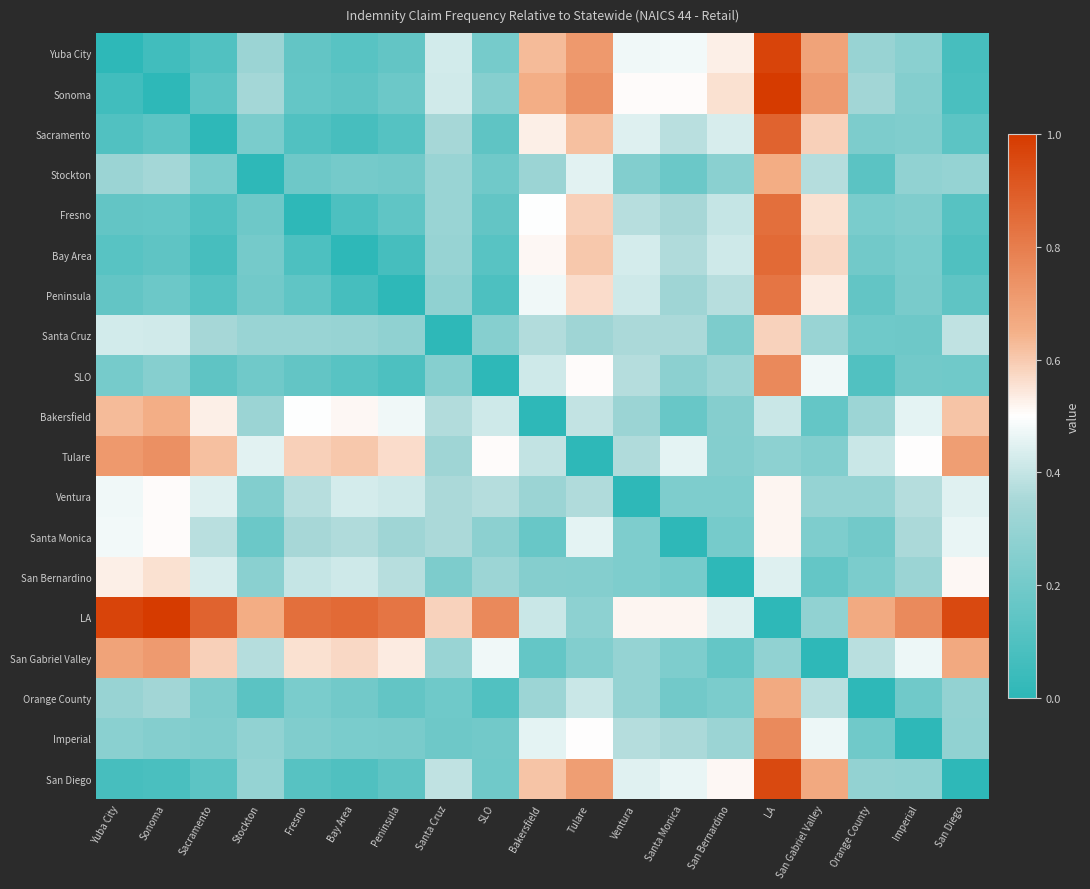

Reading left to right, list all the values displayed in this chart.

Yuba City: Yuba City=0.0	Sonoma=0.1	Sacramento=0.1	Stockton=0.3	Fresno=0.2	Bay Area=0.1	Peninsula=0.2	Santa Cruz=0.4	SLO=0.2	Bakersfield=0.6	Tulare=0.7	Ventura=0.5	Santa Monica=0.5	San Bernardino=0.5	LA=1.0	San Gabriel Valley=0.7	Orange County=0.3	Imperial=0.3	San Diego=0.1
Sonoma: Yuba City=0.1	Sonoma=0.0	Sacramento=0.1	Stockton=0.3	Fresno=0.2	Bay Area=0.1	Peninsula=0.2	Santa Cruz=0.4	SLO=0.3	Bakersfield=0.7	Tulare=0.7	Ventura=0.5	Santa Monica=0.5	San Bernardino=0.6	LA=1.0	San Gabriel Valley=0.7	Orange County=0.3	Imperial=0.2	San Diego=0.1
Sacramento: Yuba City=0.1	Sonoma=0.1	Sacramento=0.0	Stockton=0.2	Fresno=0.1	Bay Area=0.1	Peninsula=0.1	Santa Cruz=0.3	SLO=0.1	Bakersfield=0.5	Tulare=0.6	Ventura=0.4	Santa Monica=0.4	San Bernardino=0.4	LA=0.9	San Gabriel Valley=0.6	Orange County=0.2	Imperial=0.2	San Diego=0.1
Stockton: Yuba City=0.3	Sonoma=0.3	Sacramento=0.2	Stockton=0.0	Fresno=0.2	Bay Area=0.2	Peninsula=0.2	Santa Cruz=0.3	SLO=0.2	Bakersfield=0.3	Tulare=0.5	Ventura=0.2	Santa Monica=0.2	San Bernardino=0.3	LA=0.7	San Gabriel Valley=0.4	Orange County=0.1	Imperial=0.3	San Diego=0.3
Fresno: Yuba City=0.2	Sonoma=0.2	Sacramento=0.1	Stockton=0.2	Fresno=0.0	Bay Area=0.1	Peninsula=0.1	Santa Cruz=0.3	SLO=0.2	Bakersfield=0.5	Tulare=0.6	Ventura=0.4	Santa Monica=0.3	San Bernardino=0.4	LA=0.8	San Gabriel Valley=0.6	Orange County=0.2	Imperial=0.2	San Diego=0.1
Bay Area: Yuba City=0.1	Sonoma=0.1	Sacramento=0.1	Stockton=0.2	Fresno=0.1	Bay Area=0.0	Peninsula=0.1	Santa Cruz=0.3	SLO=0.1	Bakersfield=0.5	Tulare=0.6	Ventura=0.4	Santa Monica=0.4	San Bernardino=0.4	LA=0.9	San Gabriel Valley=0.6	Orange County=0.2	Imperial=0.2	San Diego=0.1
Peninsula: Yuba City=0.2	Sonoma=0.2	Sacramento=0.1	Stockton=0.2	Fresno=0.1	Bay Area=0.1	Peninsula=0.0	Santa Cruz=0.3	SLO=0.1	Bakersfield=0.5	Tulare=0.6	Ventura=0.4	Santa Monica=0.3	San Bernardino=0.4	LA=0.8	San Gabriel Valley=0.5	Orange County=0.2	Imperial=0.2	San Diego=0.1
Santa Cruz: Yuba City=0.4	Sonoma=0.4	Sacramento=0.3	Stockton=0.3	Fresno=0.3	Bay Area=0.3	Peninsula=0.3	Santa Cruz=0.0	SLO=0.3	Bakersfield=0.4	Tulare=0.3	Ventura=0.4	Santa Monica=0.4	San Bernardino=0.2	LA=0.6	San Gabriel Valley=0.3	Orange County=0.2	Imperial=0.2	San Diego=0.4
SLO: Yuba City=0.2	Sonoma=0.3	Sacramento=0.1	Stockton=0.2	Fresno=0.2	Bay Area=0.1	Peninsula=0.1	Santa Cruz=0.3	SLO=0.0	Bakersfield=0.4	Tulare=0.5	Ventura=0.4	Santa Monica=0.3	San Bernardino=0.3	LA=0.8	San Gabriel Valley=0.5	Orange County=0.1	Imperial=0.2	San Diego=0.2
Bakersfield: Yuba City=0.6	Sonoma=0.7	Sacramento=0.5	Stockton=0.3	Fresno=0.5	Bay Area=0.5	Peninsula=0.5	Santa Cruz=0.4	SLO=0.4	Bakersfield=0.0	Tulare=0.4	Ventura=0.3	Santa Monica=0.2	San Bernardino=0.3	LA=0.4	San Gabriel Valley=0.2	Orange County=0.3	Imperial=0.5	San Diego=0.6
Tulare: Yuba City=0.7	Sonoma=0.7	Sacramento=0.6	Stockton=0.5	Fresno=0.6	Bay Area=0.6	Peninsula=0.6	Santa Cruz=0.3	SLO=0.5	Bakersfield=0.4	Tulare=0.0	Ventura=0.4	Santa Monica=0.5	San Bernardino=0.2	LA=0.3	San Gabriel Valley=0.2	Orange County=0.4	Imperial=0.5	San Diego=0.7
Ventura: Yuba City=0.5	Sonoma=0.5	Sacramento=0.4	Stockton=0.2	Fresno=0.4	Bay Area=0.4	Peninsula=0.4	Santa Cruz=0.4	SLO=0.4	Bakersfield=0.3	Tulare=0.4	Ventura=0.0	Santa Monica=0.2	San Bernardino=0.2	LA=0.5	San Gabriel Valley=0.3	Orange County=0.3	Imperial=0.4	San Diego=0.4
Santa Monica: Yuba City=0.5	Sonoma=0.5	Sacramento=0.4	Stockton=0.2	Fresno=0.3	Bay Area=0.4	Peninsula=0.3	Santa Cruz=0.4	SLO=0.3	Bakersfield=0.2	Tulare=0.5	Ventura=0.2	Santa Monica=0.0	San Bernardino=0.2	LA=0.5	San Gabriel Valley=0.2	Orange County=0.2	Imperial=0.4	San Diego=0.5
San Bernardino: Yuba City=0.5	Sonoma=0.6	Sacramento=0.4	Stockton=0.3	Fresno=0.4	Bay Area=0.4	Peninsula=0.4	Santa Cruz=0.2	SLO=0.3	Bakersfield=0.3	Tulare=0.2	Ventura=0.2	Santa Monica=0.2	San Bernardino=0.0	LA=0.4	San Gabriel Valley=0.2	Orange County=0.2	Imperial=0.3	San Diego=0.5
LA: Yuba City=1.0	Sonoma=1.0	Sacramento=0.9	Stockton=0.7	Fresno=0.8	Bay Area=0.9	Peninsula=0.8	Santa Cruz=0.6	SLO=0.8	Bakersfield=0.4	Tulare=0.3	Ventura=0.5	Santa Monica=0.5	San Bernardino=0.4	LA=0.0	San Gabriel Valley=0.3	Orange County=0.7	Imperial=0.8	San Diego=1.0
San Gabriel Valley: Yuba City=0.7	Sonoma=0.7	Sacramento=0.6	Stockton=0.4	Fresno=0.6	Bay Area=0.6	Peninsula=0.5	Santa Cruz=0.3	SLO=0.5	Bakersfield=0.2	Tulare=0.2	Ventura=0.3	Santa Monica=0.2	San Bernardino=0.2	LA=0.3	San Gabriel Valley=0.0	Orange County=0.4	Imperial=0.5	San Diego=0.7
Orange County: Yuba City=0.3	Sonoma=0.3	Sacramento=0.2	Stockton=0.1	Fresno=0.2	Bay Area=0.2	Peninsula=0.2	Santa Cruz=0.2	SLO=0.1	Bakersfield=0.3	Tulare=0.4	Ventura=0.3	Santa Monica=0.2	San Bernardino=0.2	LA=0.7	San Gabriel Valley=0.4	Orange County=0.0	Imperial=0.2	San Diego=0.3
Imperial: Yuba City=0.3	Sonoma=0.2	Sacramento=0.2	Stockton=0.3	Fresno=0.2	Bay Area=0.2	Peninsula=0.2	Santa Cruz=0.2	SLO=0.2	Bakersfield=0.5	Tulare=0.5	Ventura=0.4	Santa Monica=0.4	San Bernardino=0.3	LA=0.8	San Gabriel Valley=0.5	Orange County=0.2	Imperial=0.0	San Diego=0.3
San Diego: Yuba City=0.1	Sonoma=0.1	Sacramento=0.1	Stockton=0.3	Fresno=0.1	Bay Area=0.1	Peninsula=0.1	Santa Cruz=0.4	SLO=0.2	Bakersfield=0.6	Tulare=0.7	Ventura=0.4	Santa Monica=0.5	San Bernardino=0.5	LA=1.0	San Gabriel Valley=0.7	Orange County=0.3	Imperial=0.3	San Diego=0.0